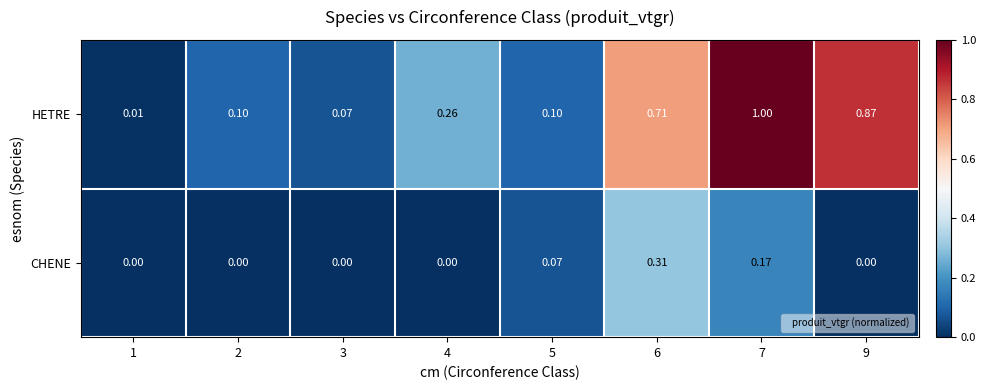

List the series in order of their peak value, lowest first.

CHENE, HETRE